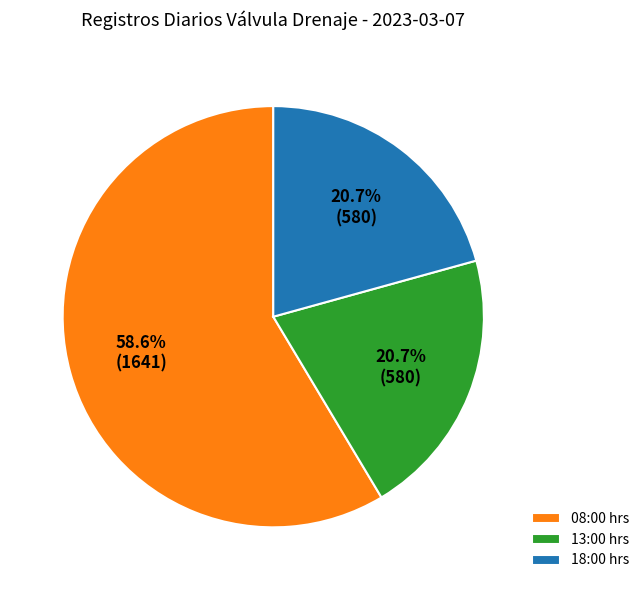

Between 08:00 hrs and 18:00 hrs, which is larger?

08:00 hrs